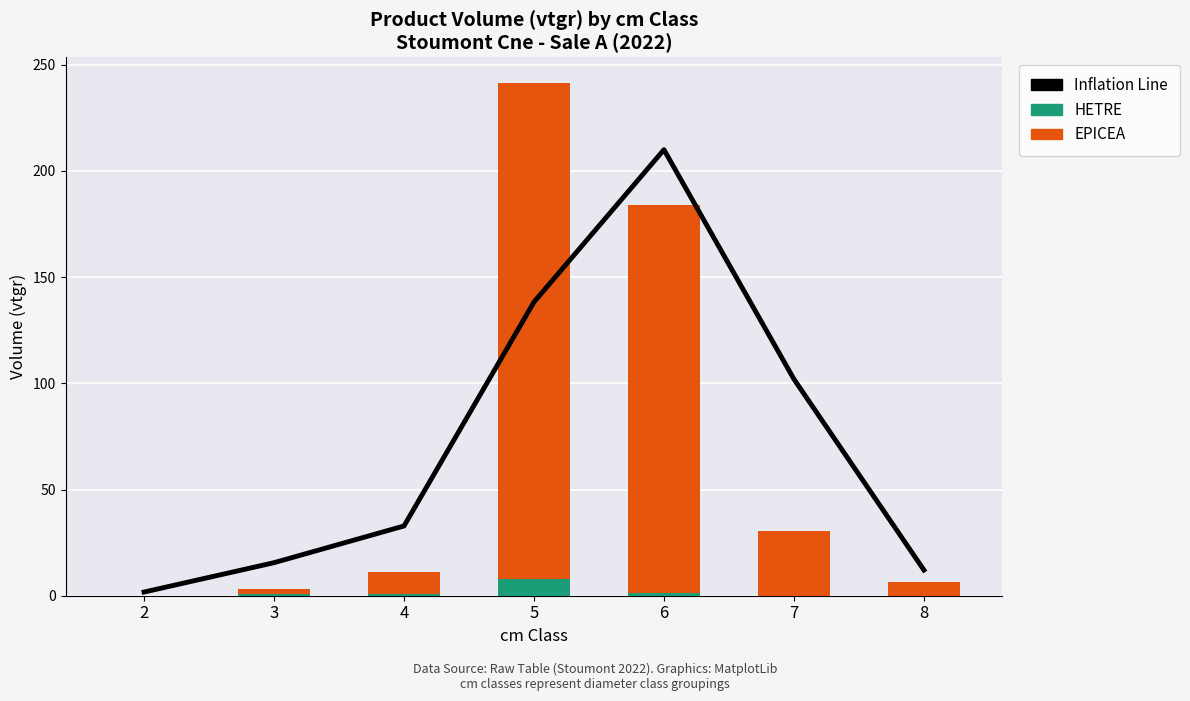

At how many categories does at least one series exceed 23?

4